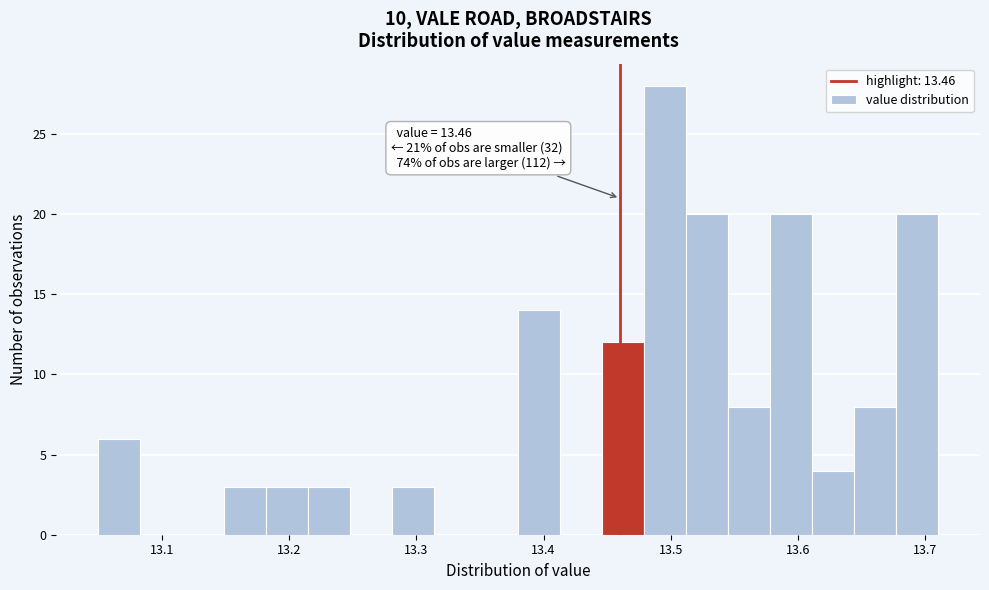

Read against the x-axis, roughly where is the centre of the tallest bar?

13.50